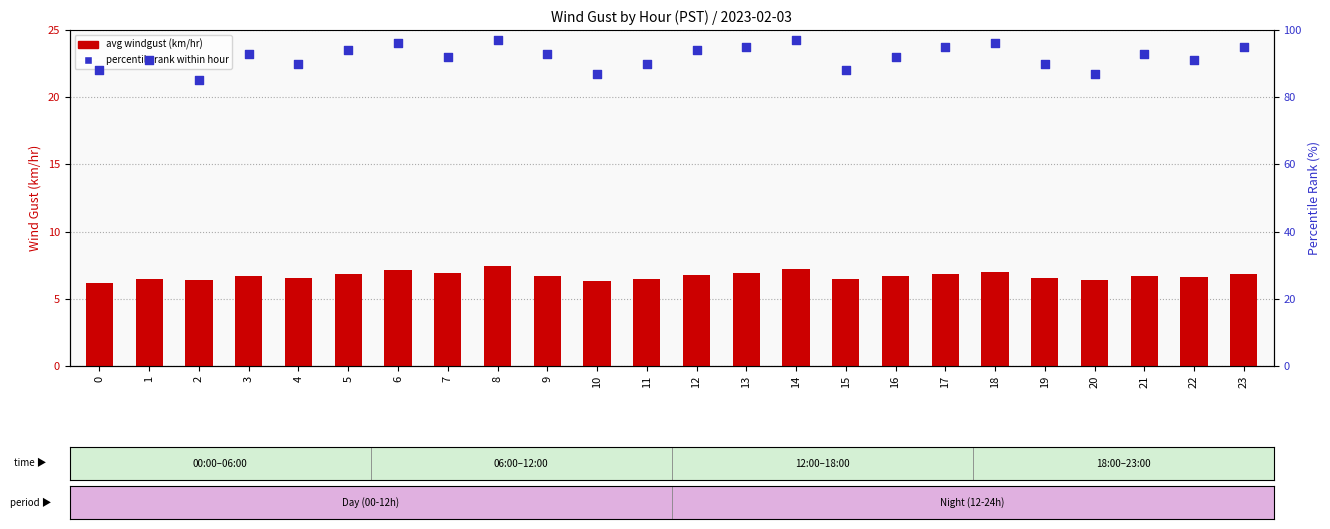

At how many categories does at least one series exceed 25?

24